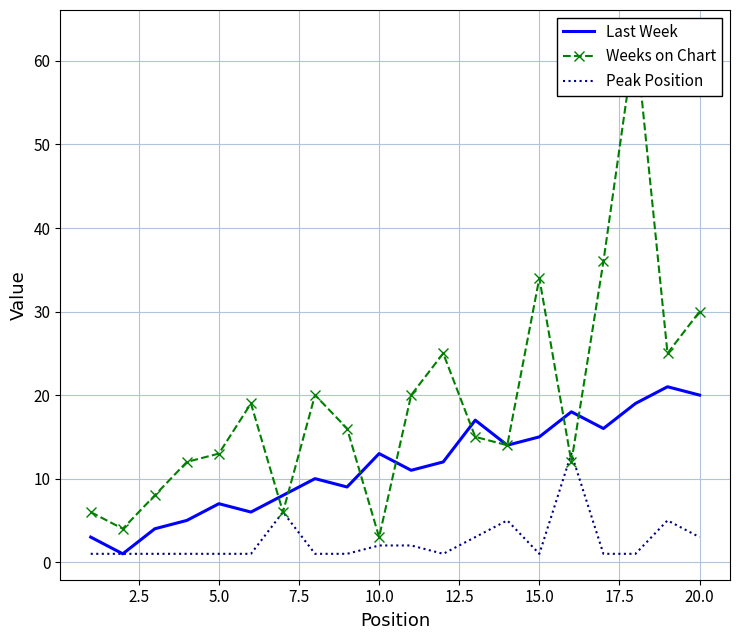

Does the chart have visible grid lines?

Yes